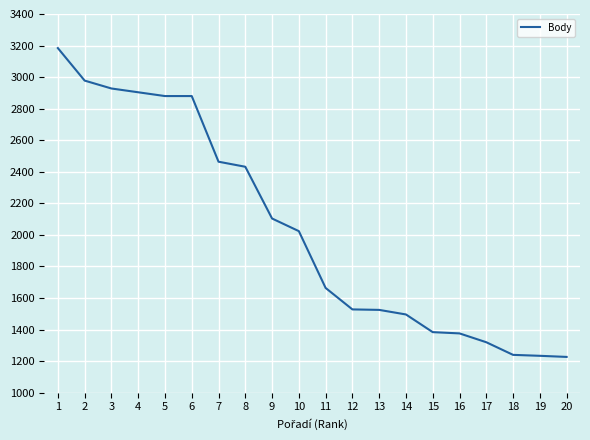

What value does the data have at 18, to the nearest 50?

1250